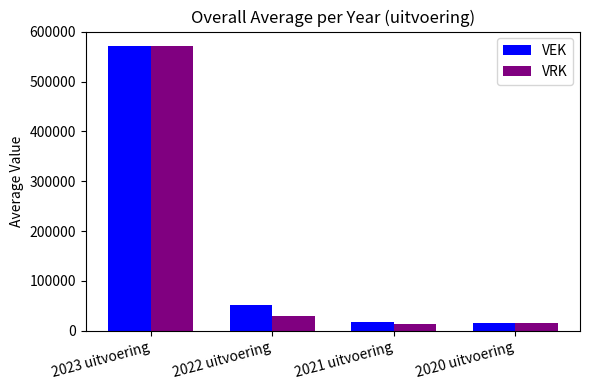

Which series has the largest total across all categories?

VEK